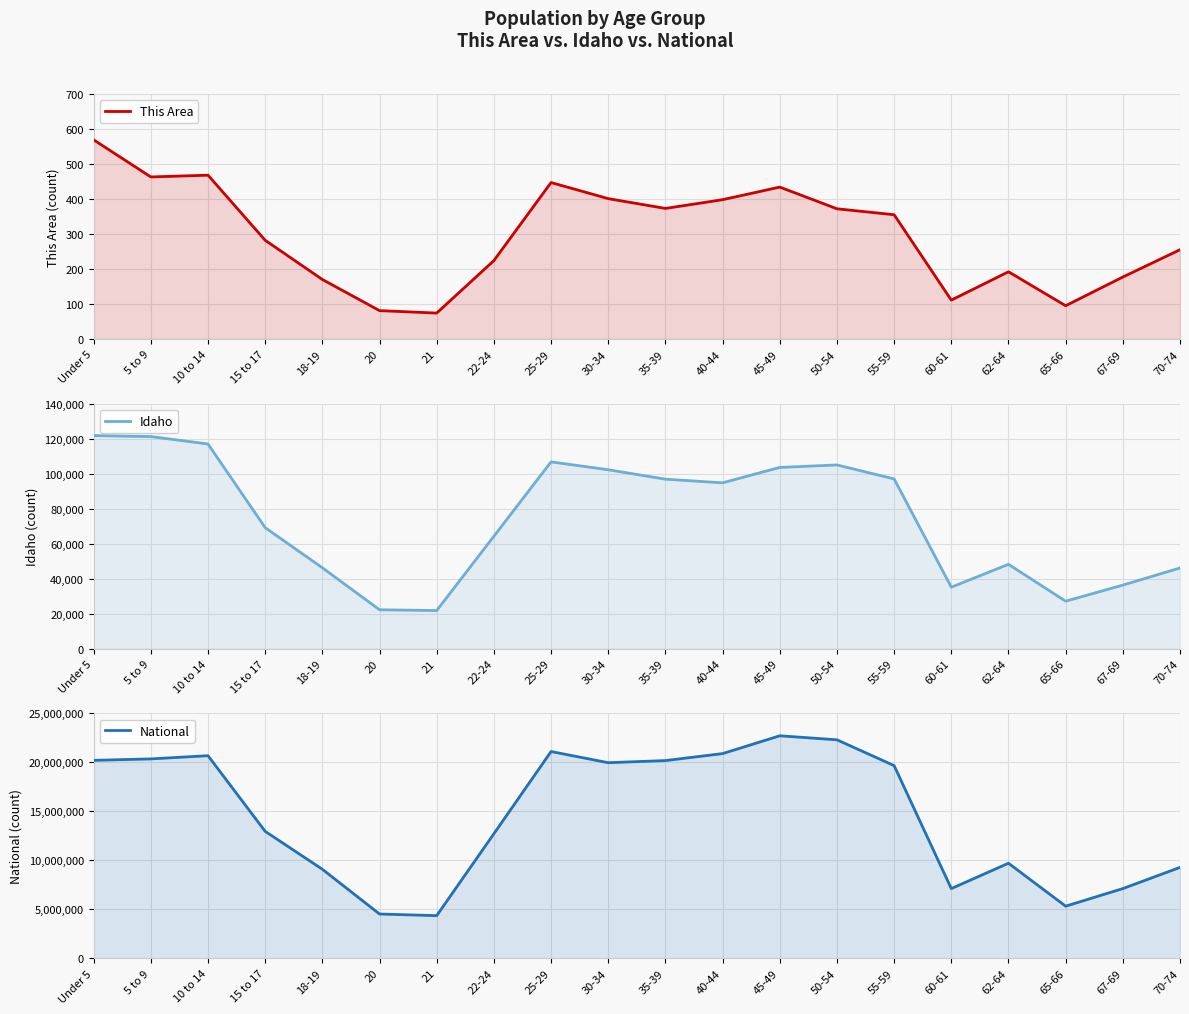

True or false: Idaho and National intersect in this chart.

False